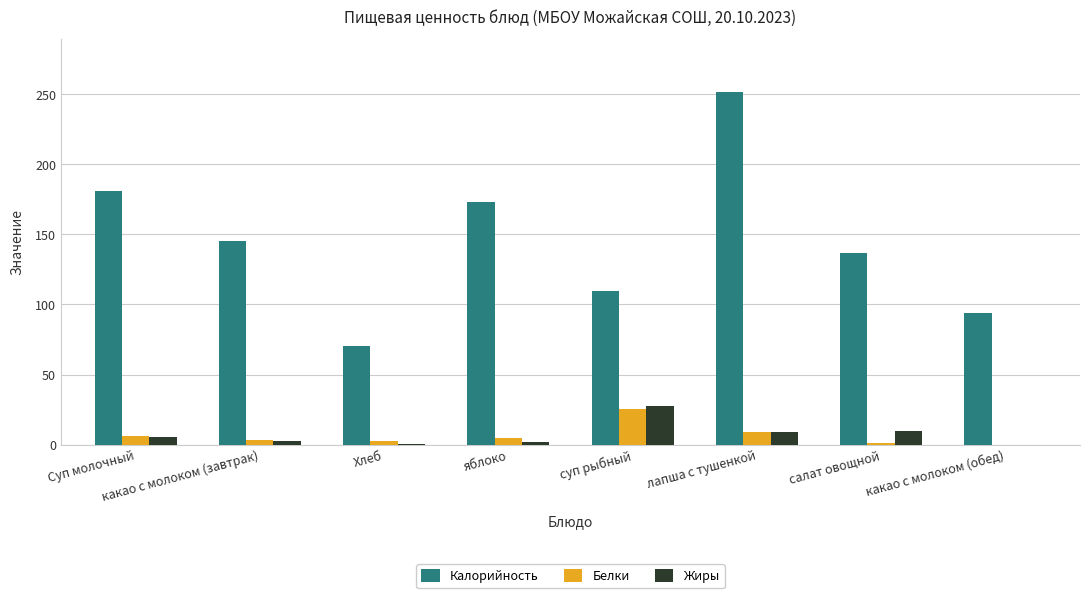

Which series changed the most between Хлеб and салат овощной?

Калорийность